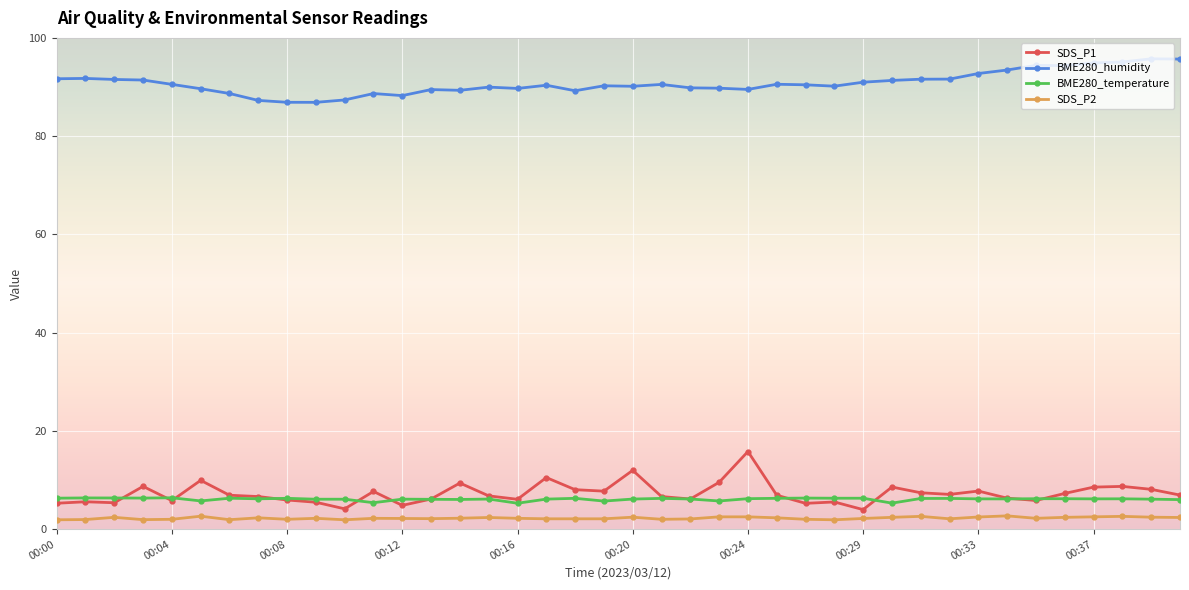

True or false: SDS_P2 and SDS_P1 intersect in this chart.

False